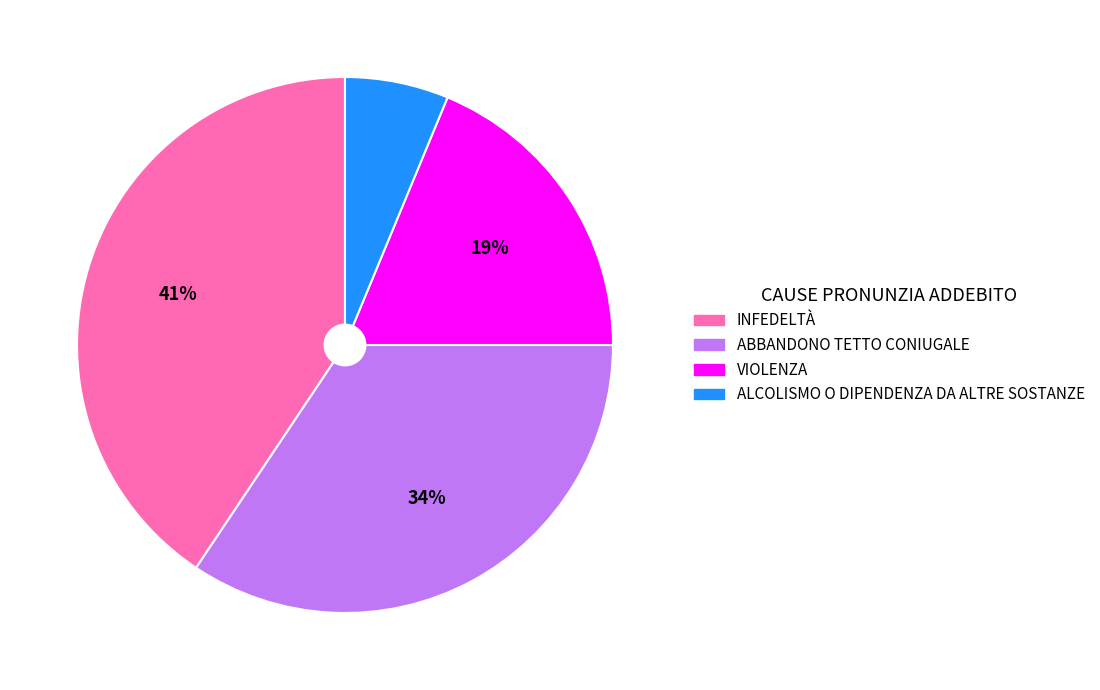

To the nearest percent, what percentage of the pie is ABBANDONO TETTO CONIUGALE?

34%